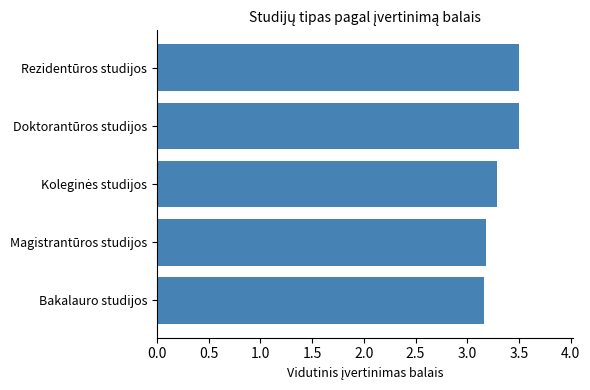

Read the value at Rezidentūros studijos.

3.5